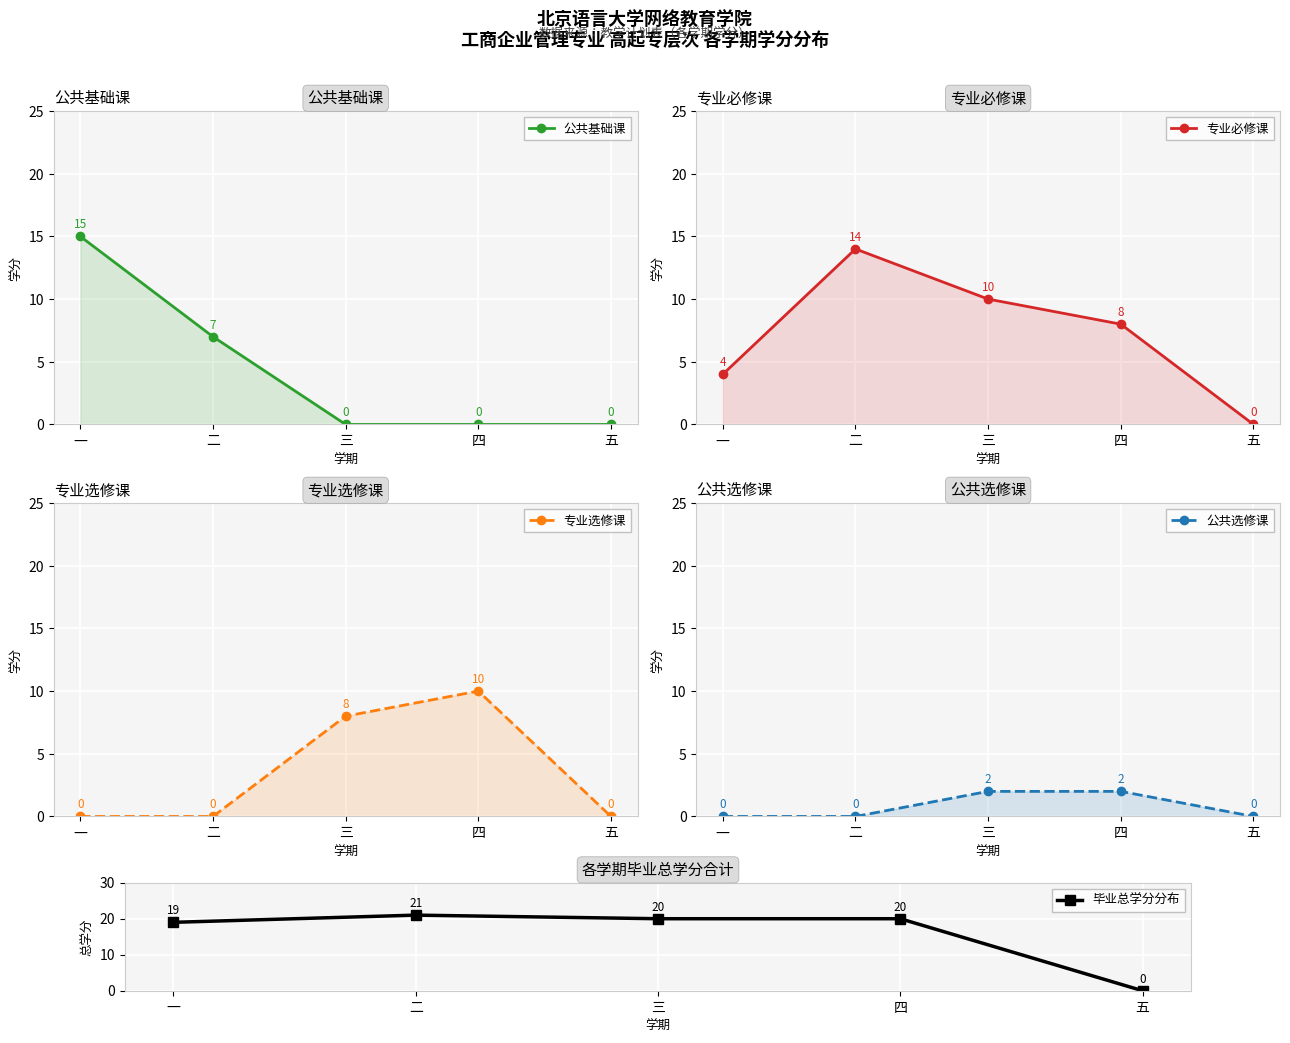

Where do 公共基础课 and 公共选修课 first cross each other?

二 and 三